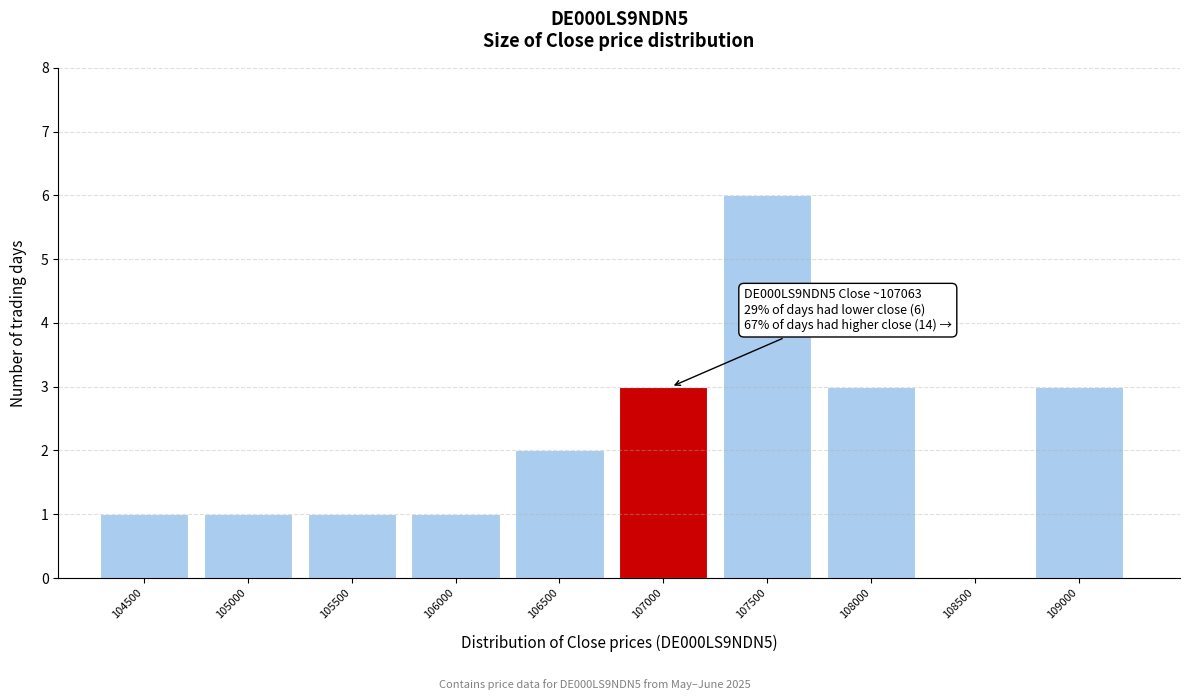

Reading left to right, list all the values displayed in this chart.

104500=1	105000=1	105500=1	106000=1	106500=2	107000=3	107500=6	108000=3	108500=0	109000=3